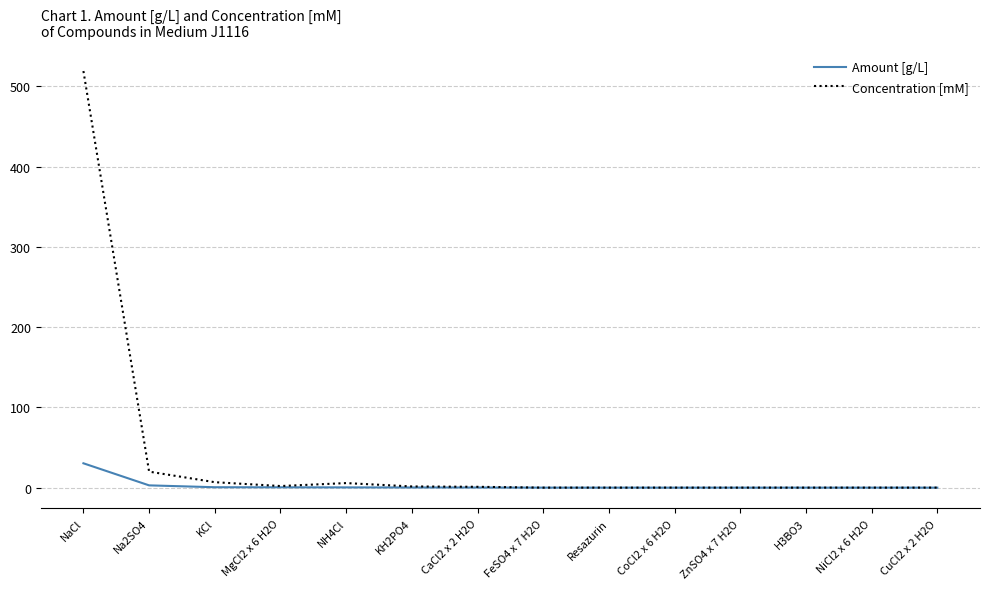

List the series in order of their overall mean, highest first.

Concentration [mM], Amount [g/L]